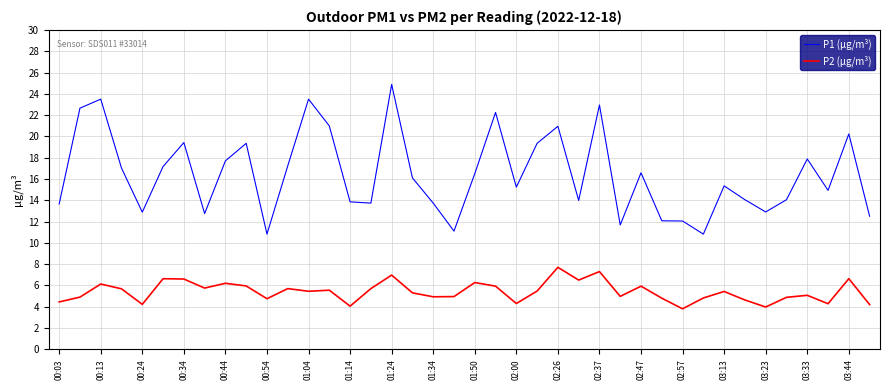

Which series has the largest range (max minus min)?

P1 (µg/m³)